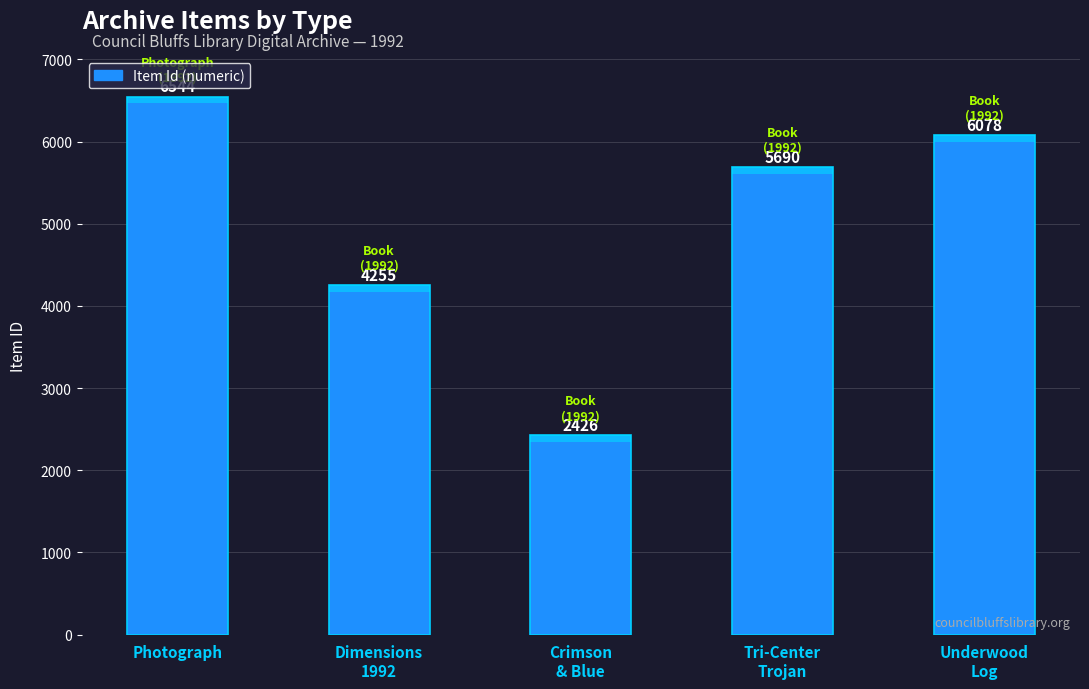

The value at Crimson
& Blue is 4217. True or false?

False